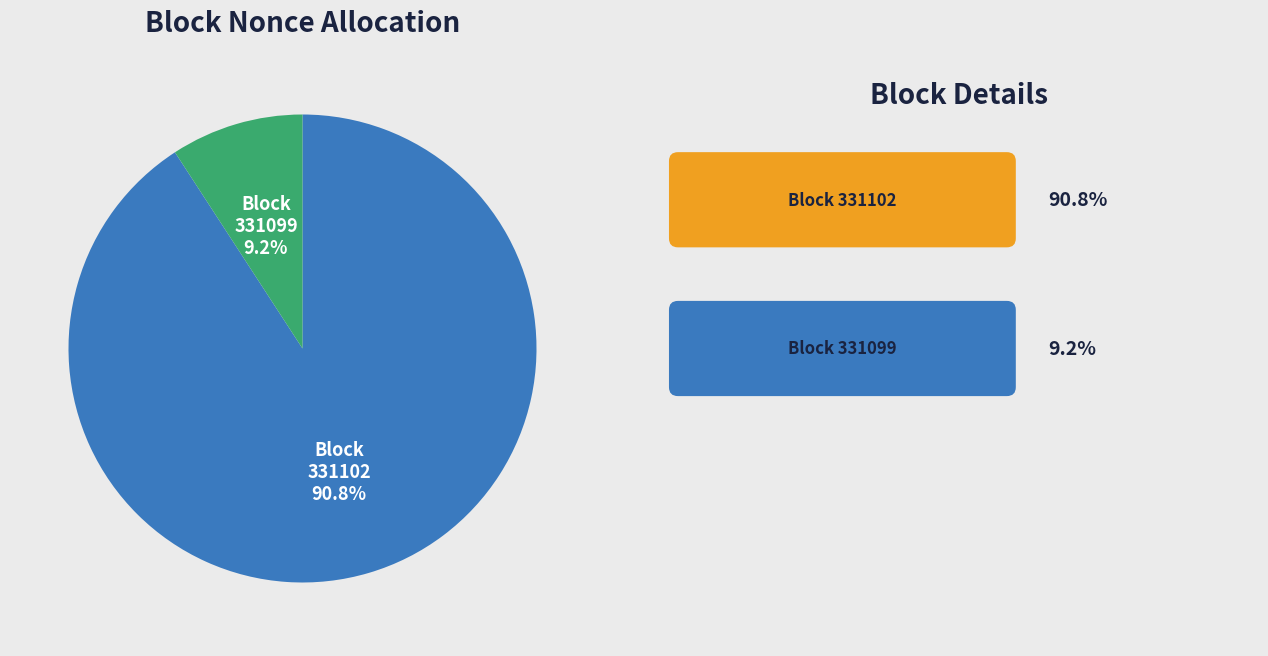

Does any single category account for the majority?

Yes